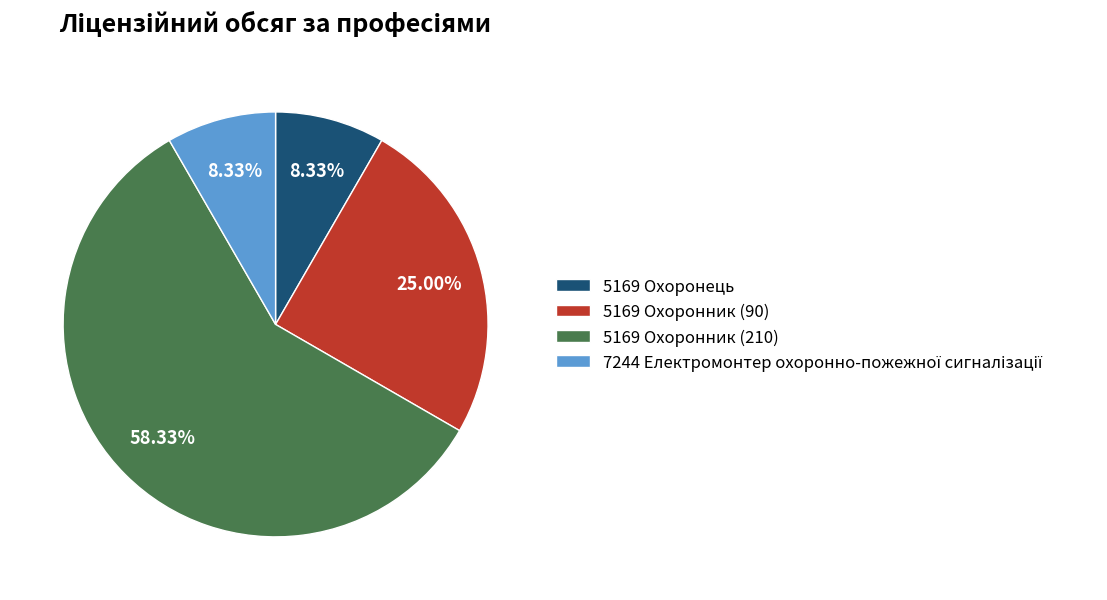

To the nearest percent, what is the average slice percentage?

25%